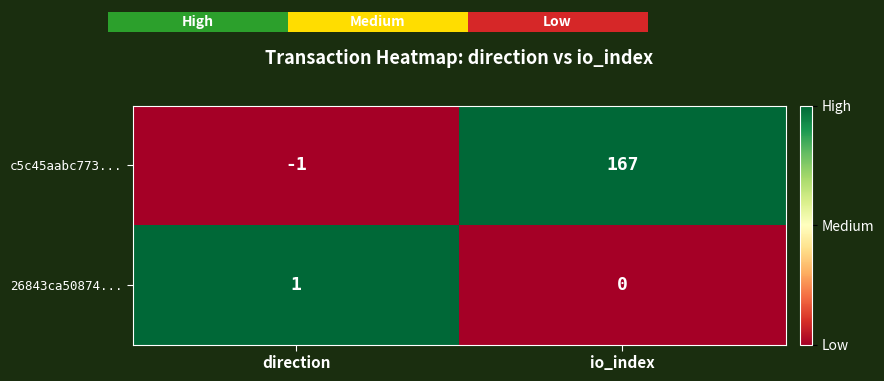

Count the c5c45aabc773... values in the range 0 to 1.

2